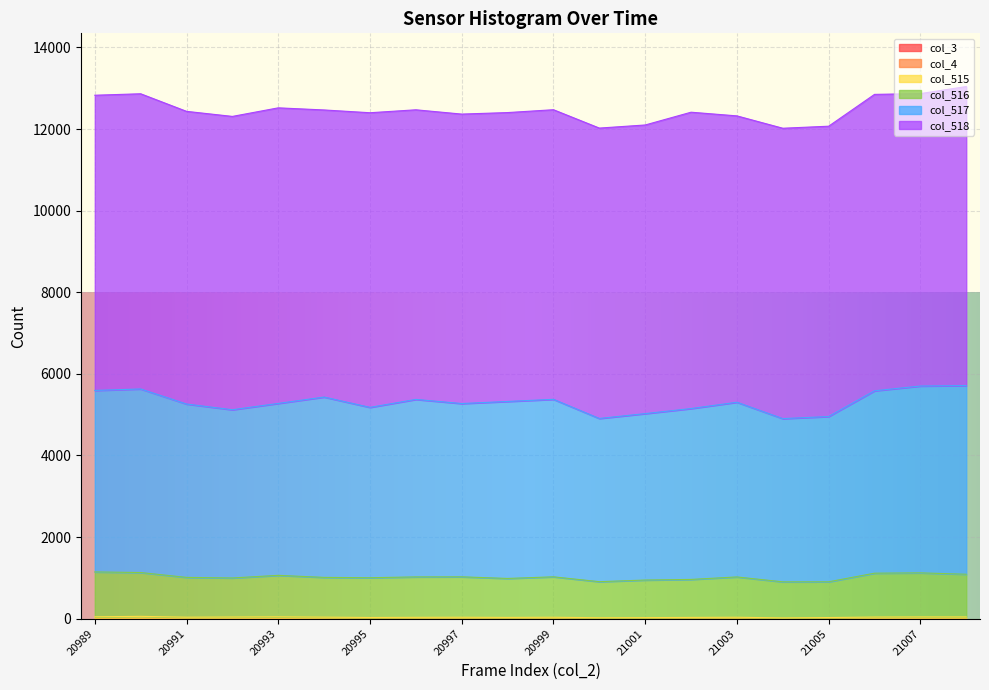

At how many categories does at least one series exceed 386?

20